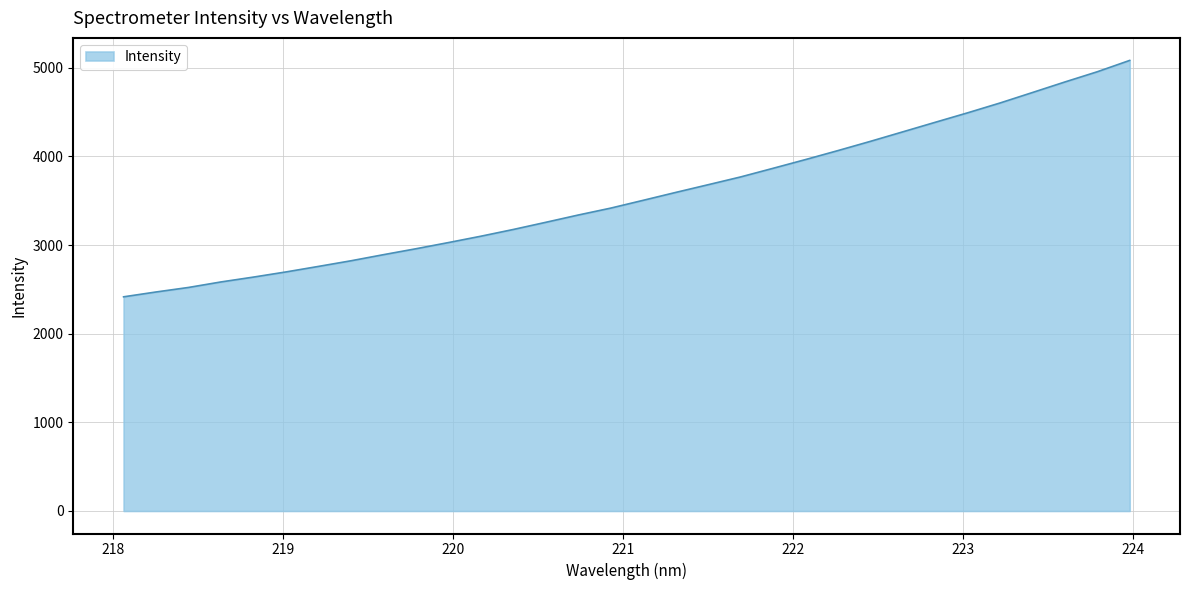

What is the maximum value shown in the chart?

5082.2